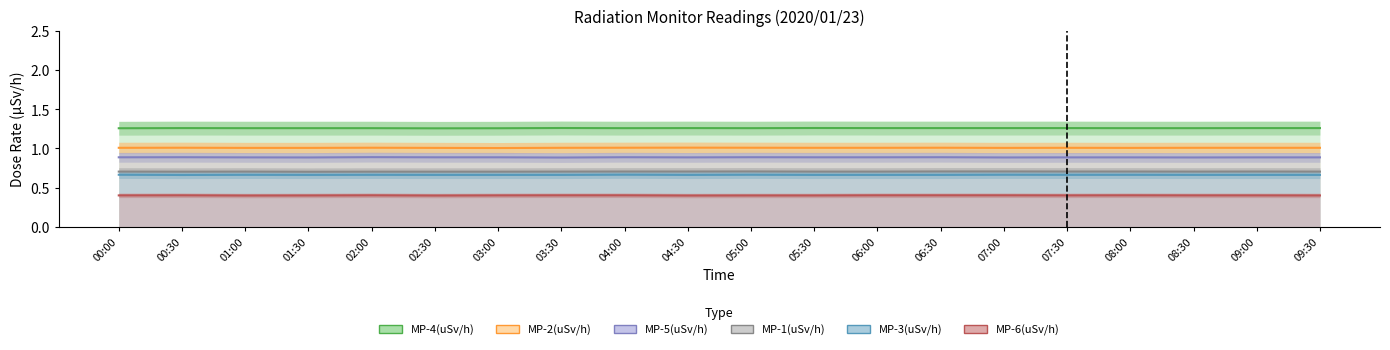

What is the approximate value of MP-4(uSv/h) at 04:30?

1.3